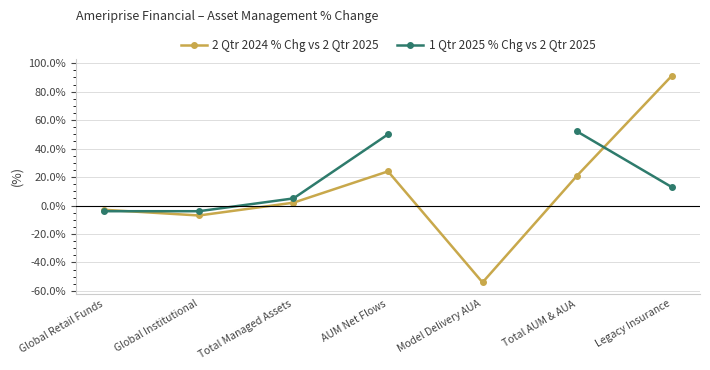

What is the label of the 1st point from the left?

Global Retail Funds